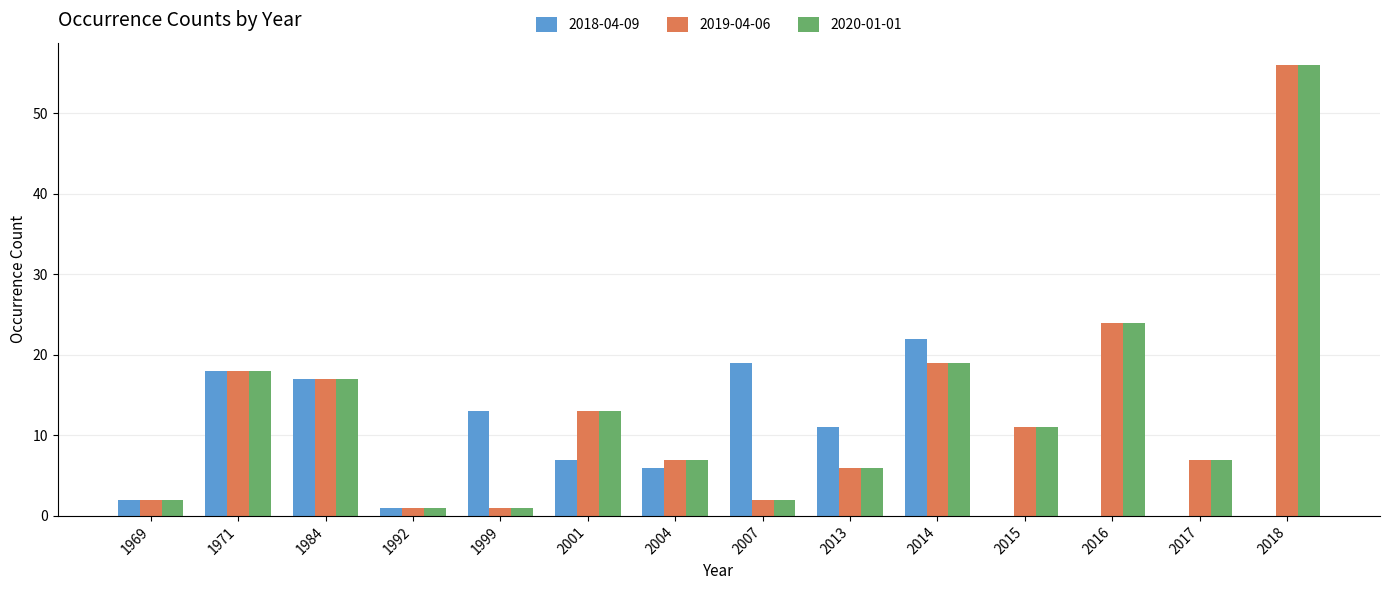

The value of 2020-01-01 at 2018 is 83. True or false?

False